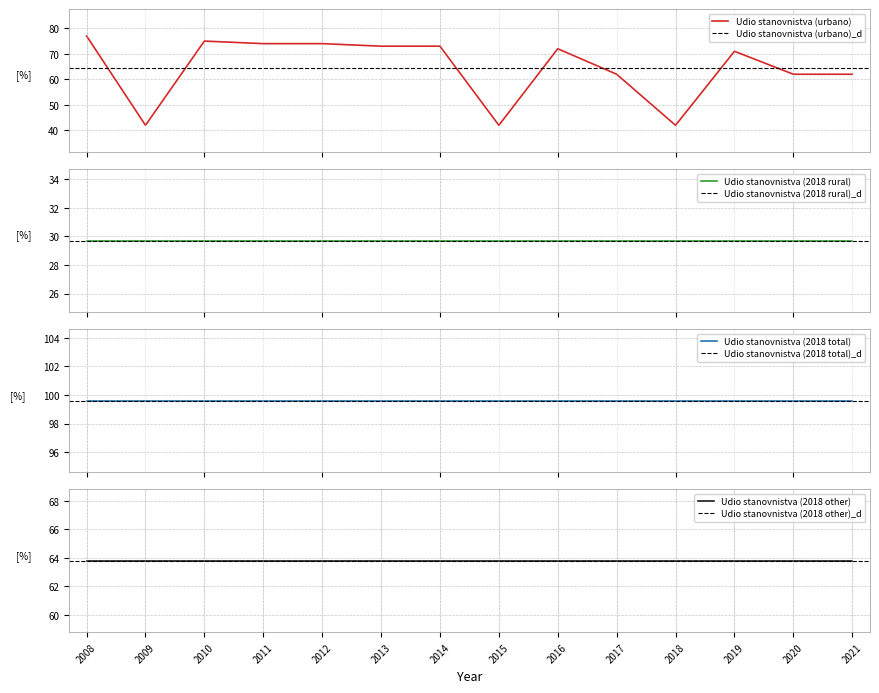

Reading left to right, what are all the values shown in this chart?

Udio stanovnistva (urbano): 77.0	42.0	75.0	74.0	74.0	73.0	73.0	42.0	72.0	62.0	42.0	71.0	62.0	62.0
Udio stanovnistva (2018 rural): 29.7	29.7	29.7	29.7	29.7	29.7	29.7	29.7	29.7	29.7	29.7	29.7	29.7	29.7
Udio stanovnistva (2018 total): 99.6	99.6	99.6	99.6	99.6	99.6	99.6	99.6	99.6	99.6	99.6	99.6	99.6	99.6
Udio stanovnistva (2018 other): 63.8	63.8	63.8	63.8	63.8	63.8	63.8	63.8	63.8	63.8	63.8	63.8	63.8	63.8